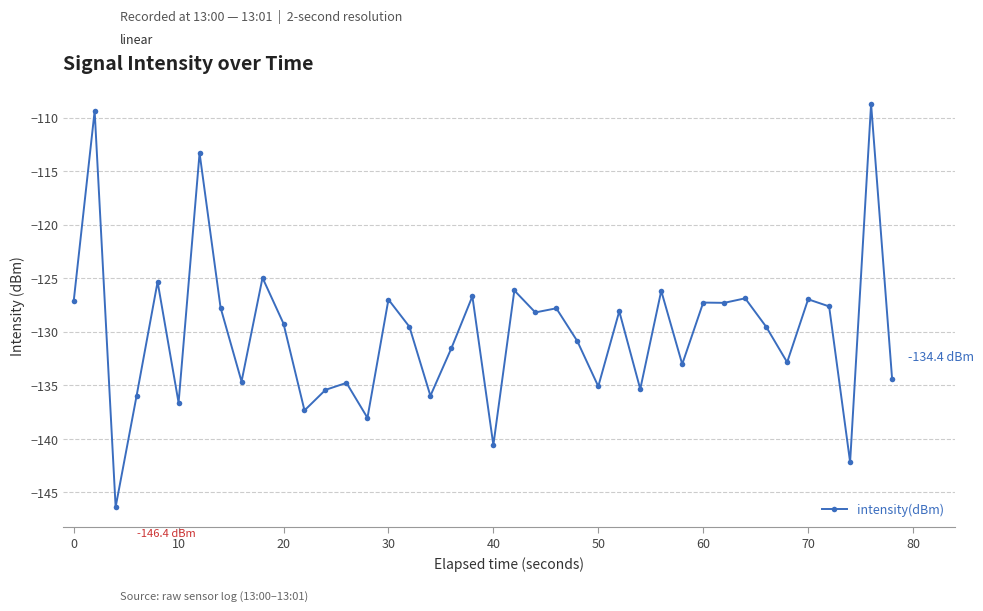

What is the sum of all values?

-5201.7